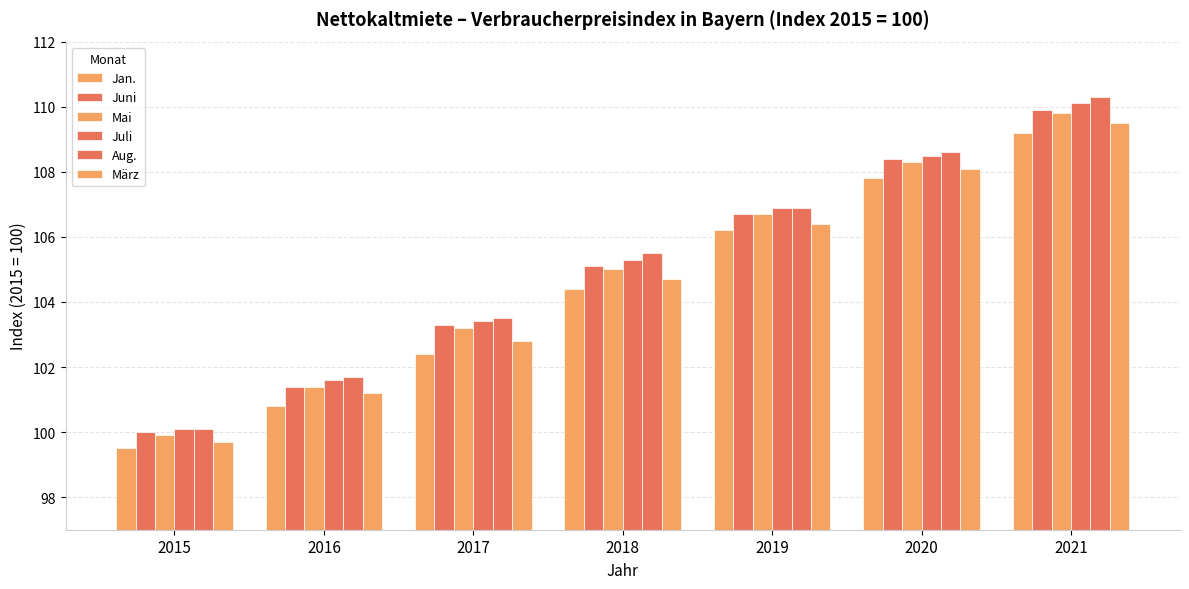

At 2019, list the series in order from largest to smallest.

Juli, Aug., Juni, Mai, März, Jan.